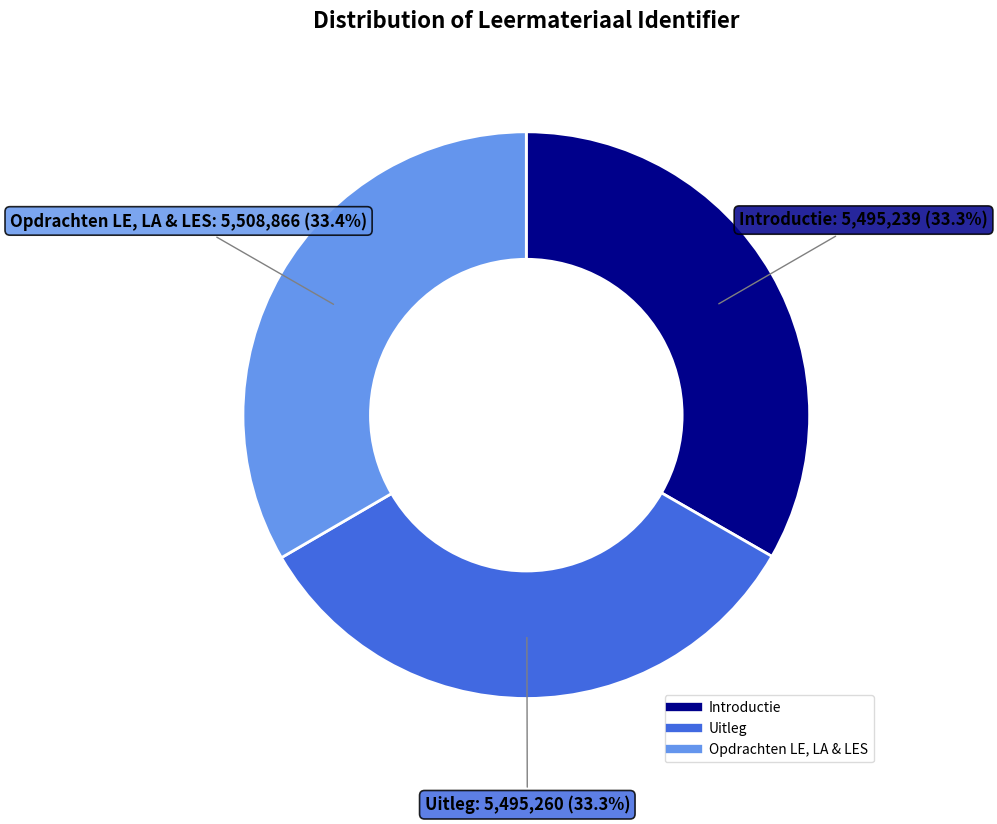

Combined, what portion of the pie is Uitleg and Introductie?

66.6%